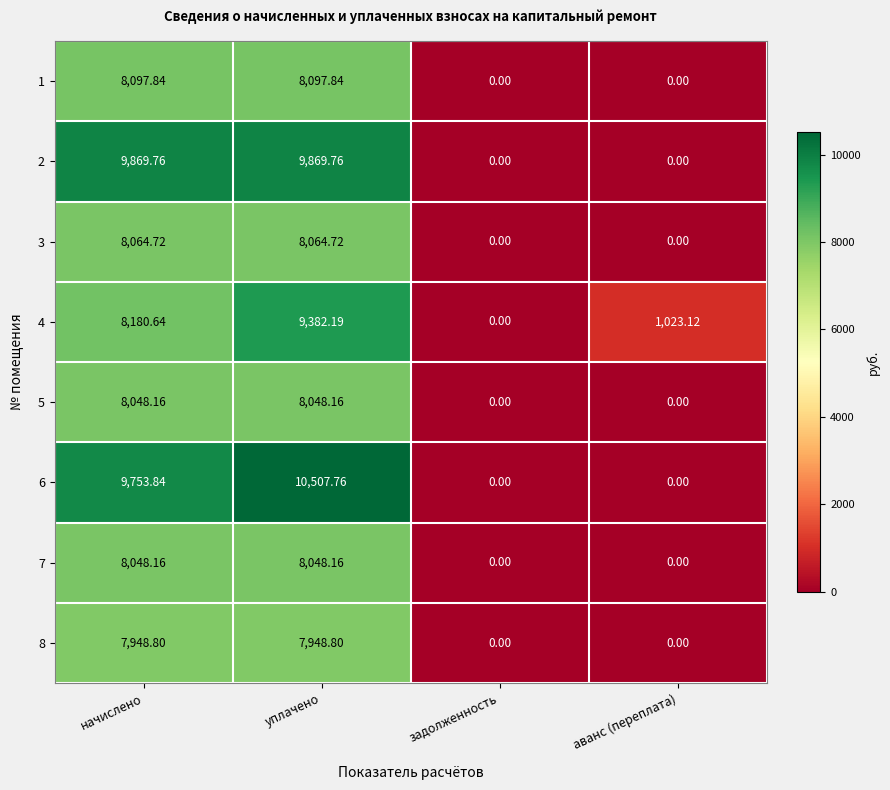

At which category is the sum across all series the highest?

уплачено